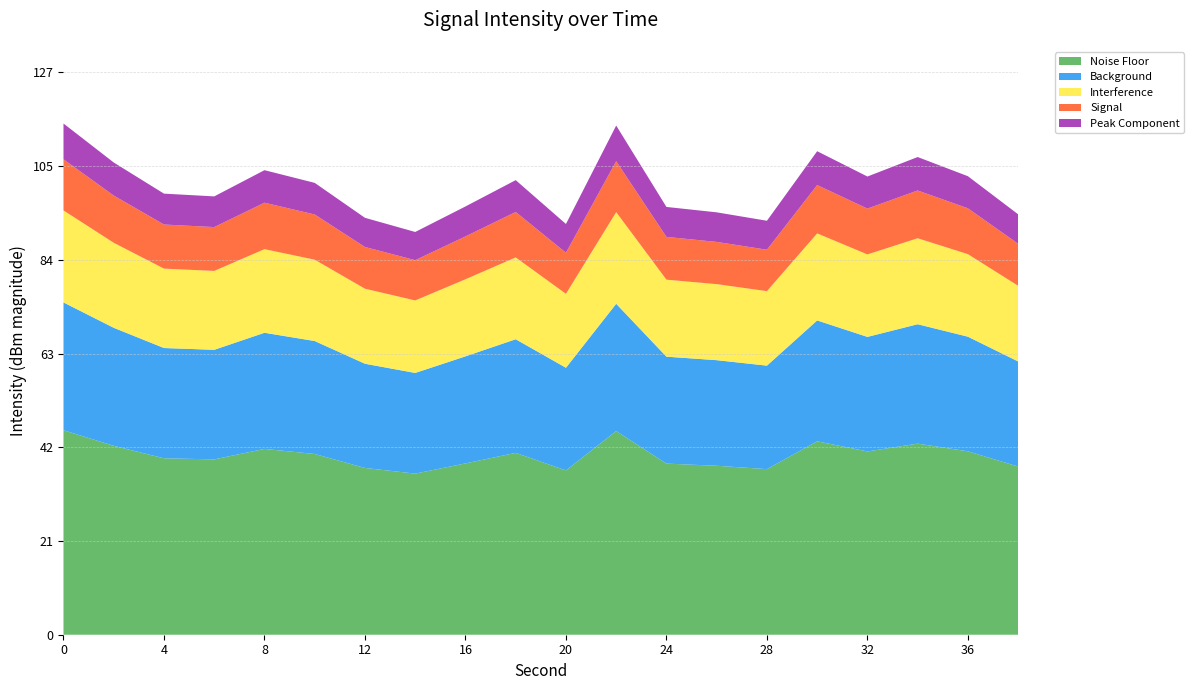

What is the minimum value for Noise Floor?

36.4